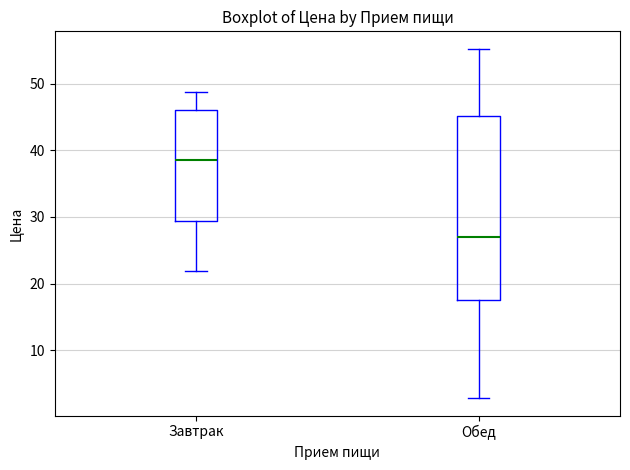

Comparing the boxes themselves (not the whiskers), which one is the tallest?

Обед